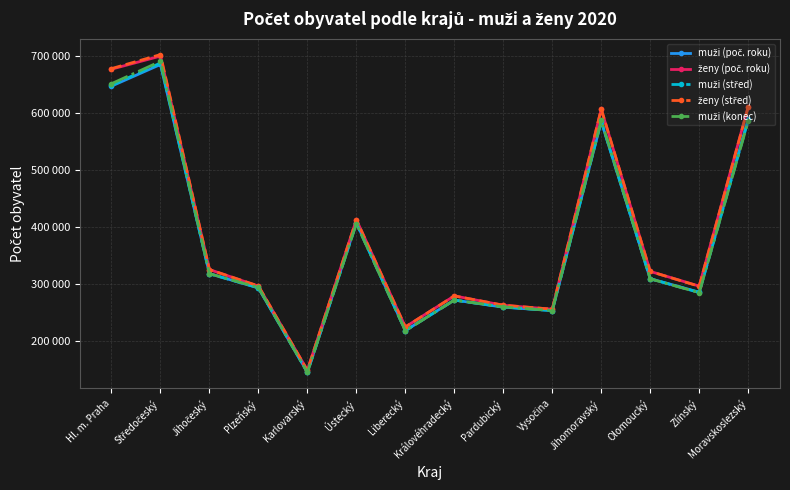

Which series has the largest range (max minus min)?

ženy (střed)